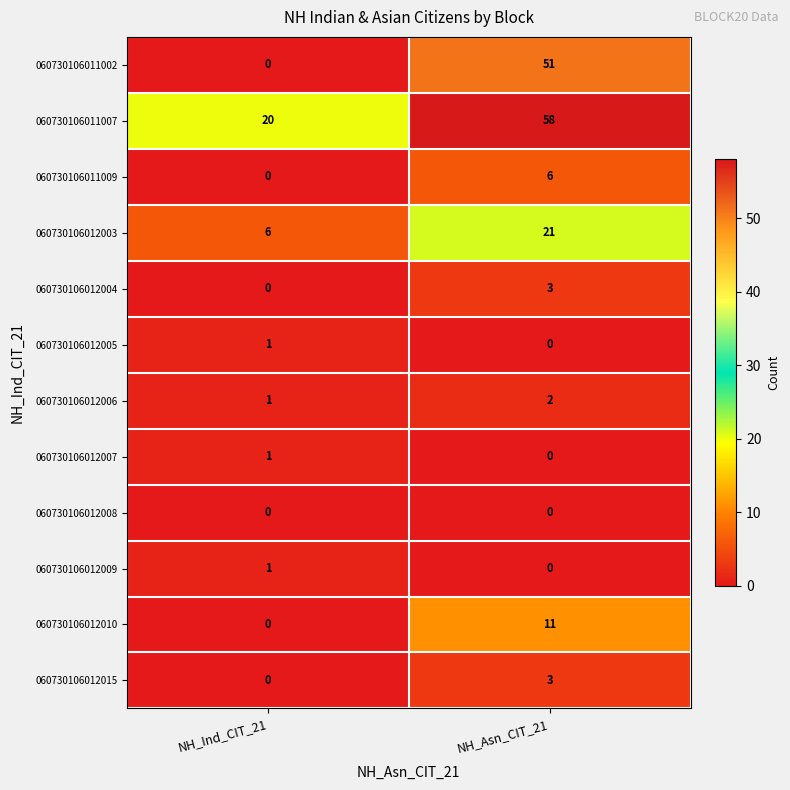

Which series changed the most between NH_Ind_CIT_21 and NH_Asn_CIT_21?

060730106011002